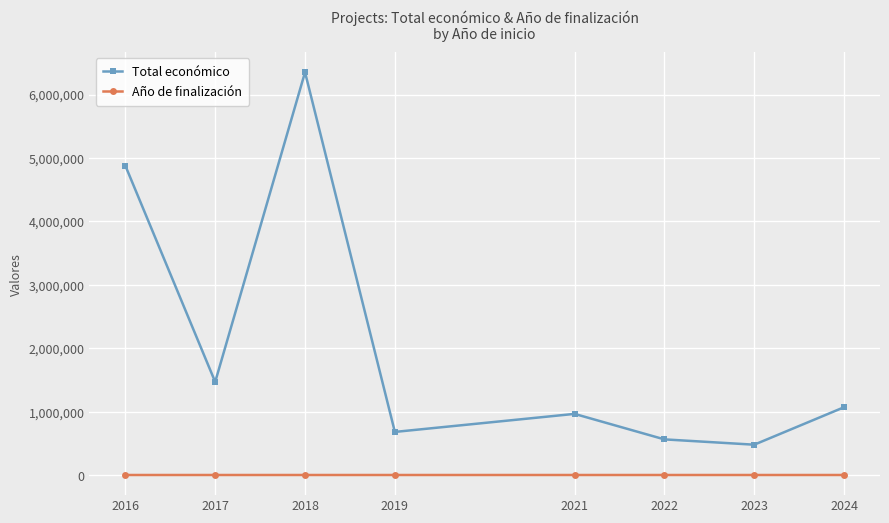

Rank the series by their maximum value, from lowest to highest.

Año de finalización, Total económico